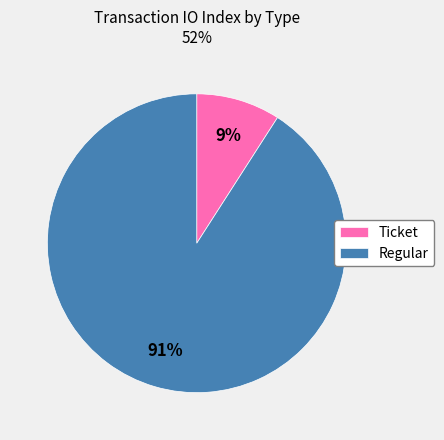

True or false: Ticket accounts for 20% of the total.

False